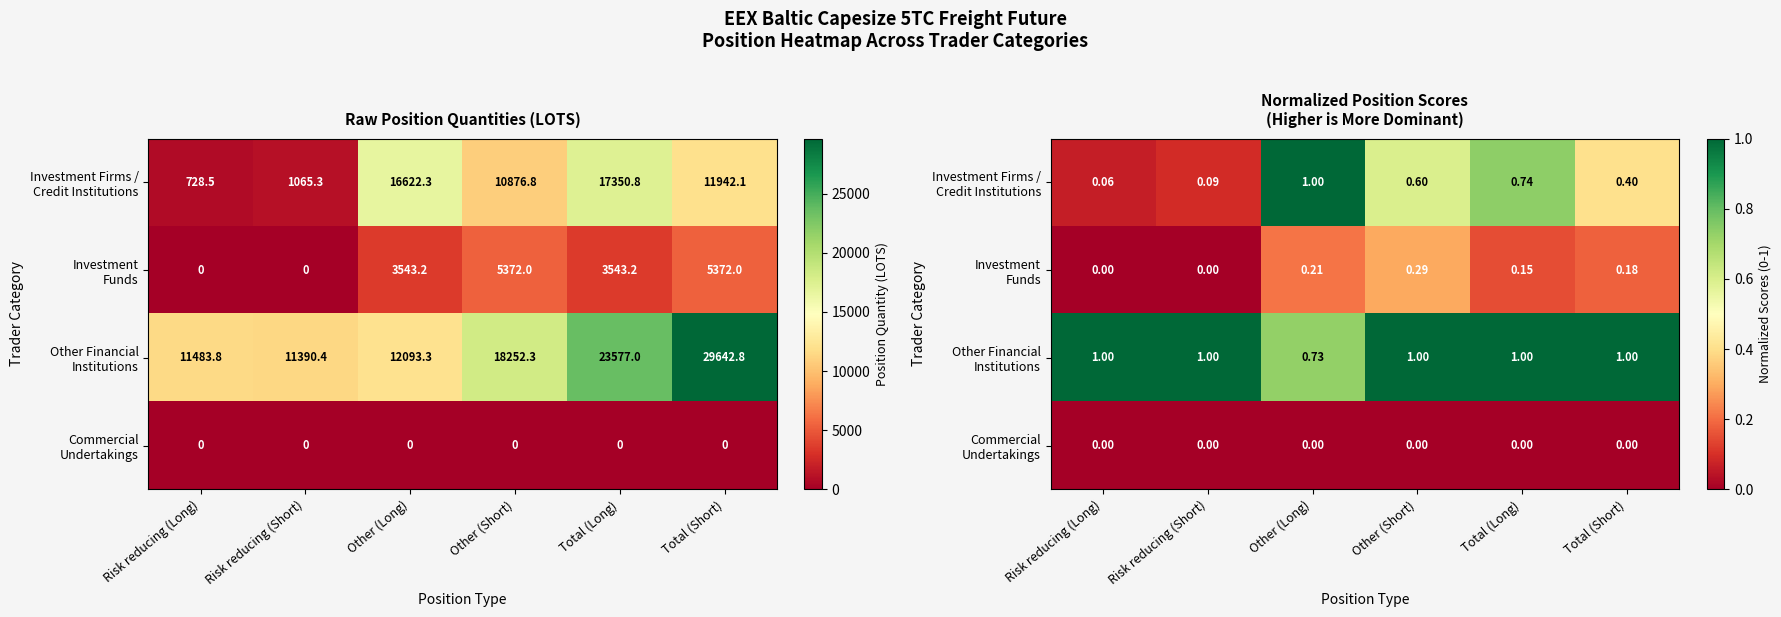

At how many categories does at least one series exceed 0?

6